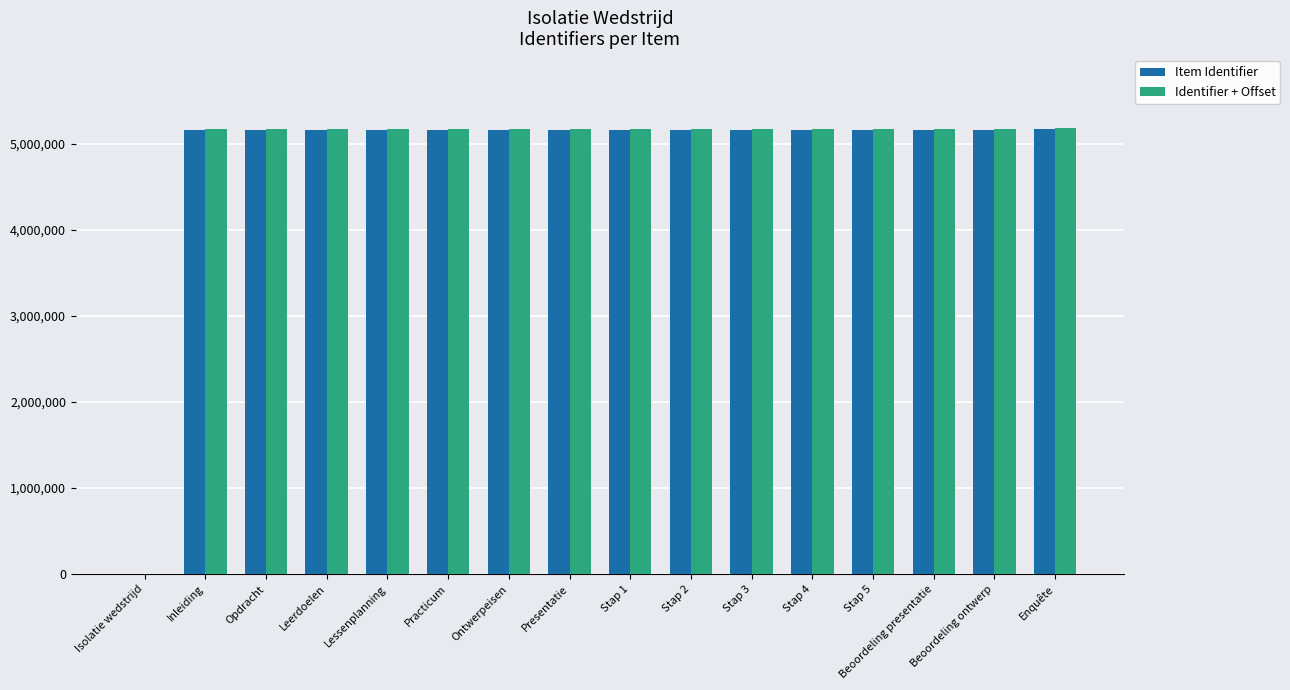

The Identifier + Offset series shows 9300673 at Enquête. True or false?

False